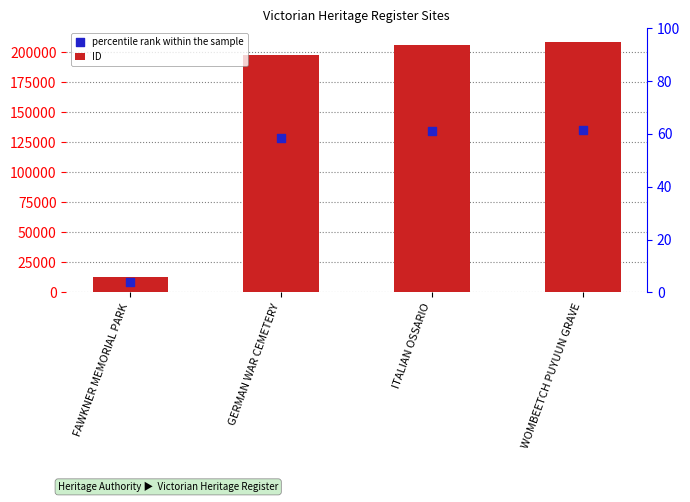

What are all the series names shown in the legend?

ID, percentile rank within the sample